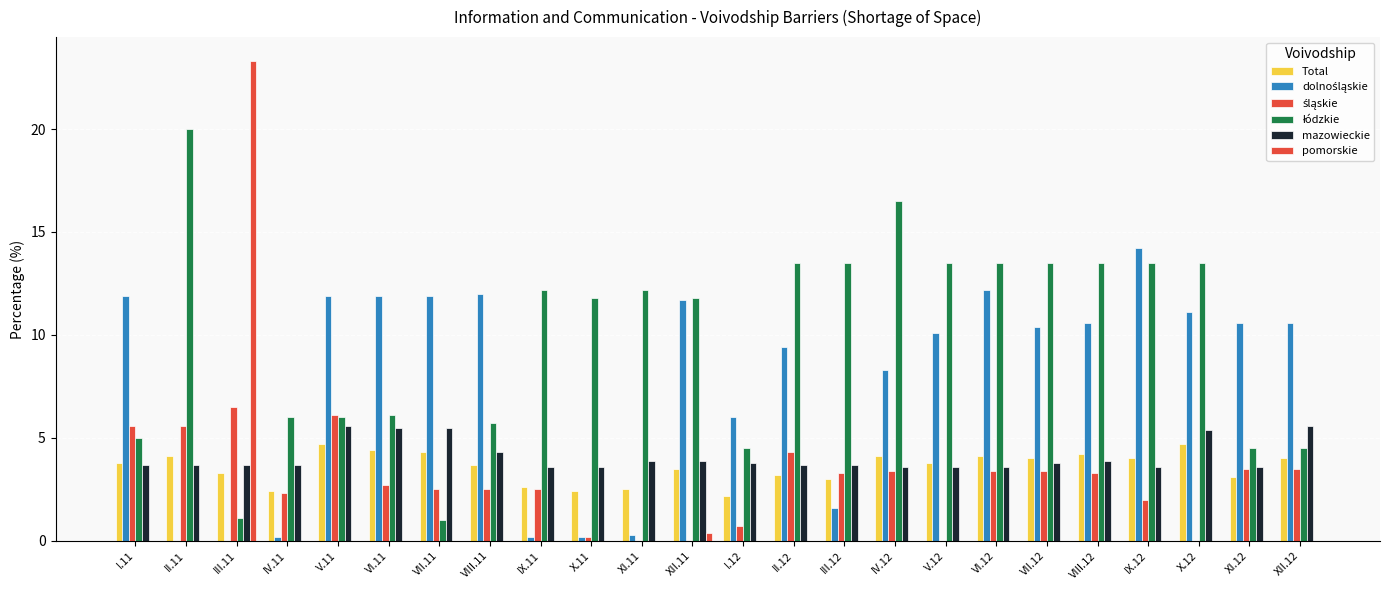

What is the approximate value of Total at XII.11?

3.5